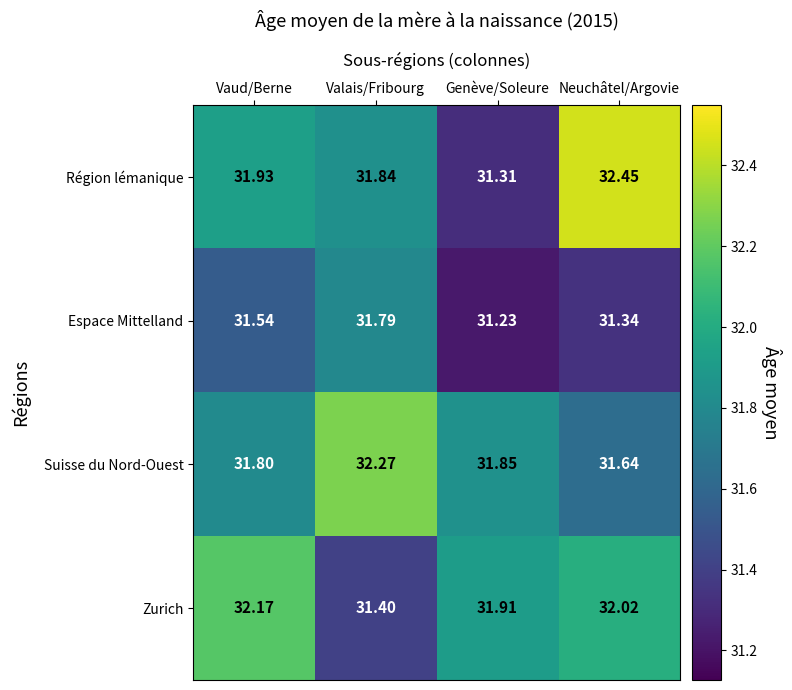

Which series has the widest spread of values?

Région lémanique